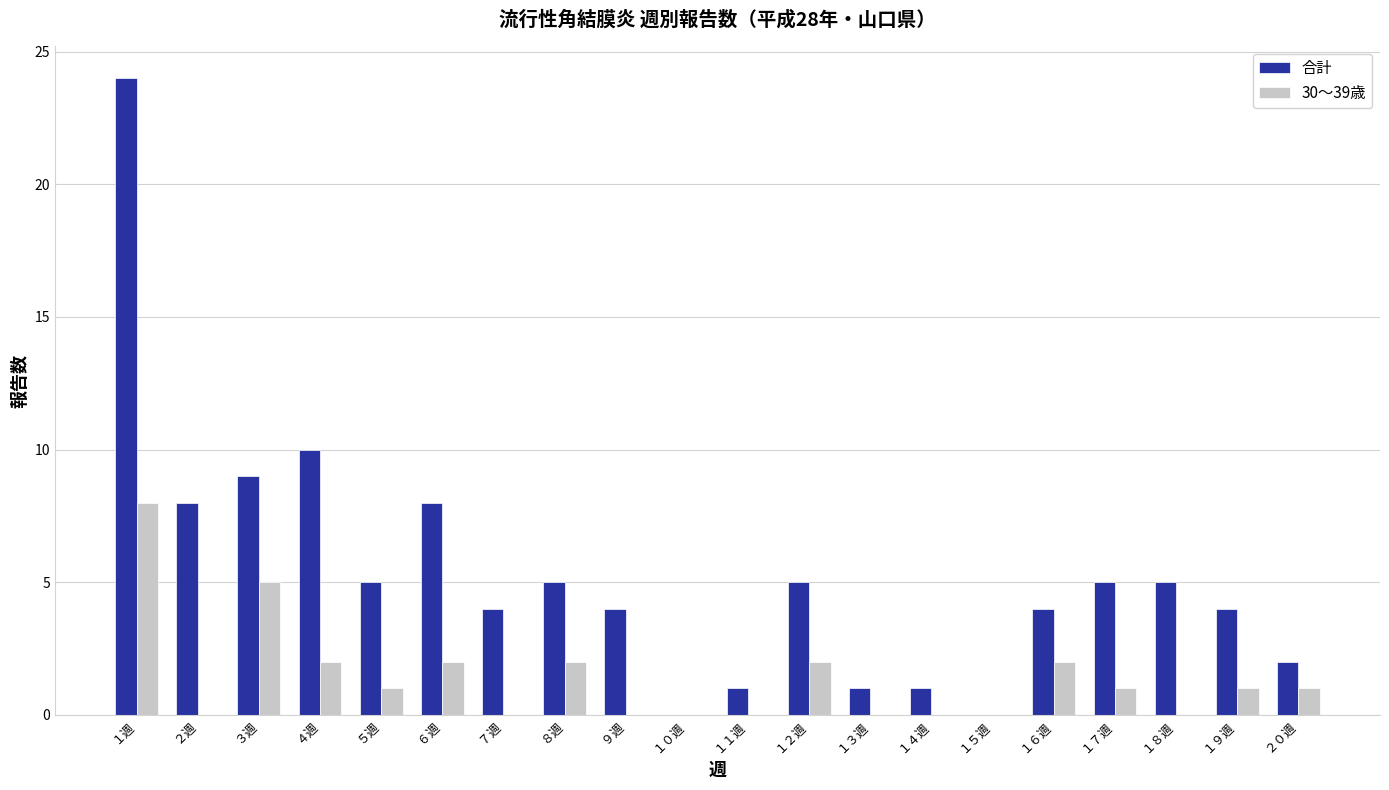

Which label corresponds to the largest value in the chart?

１週